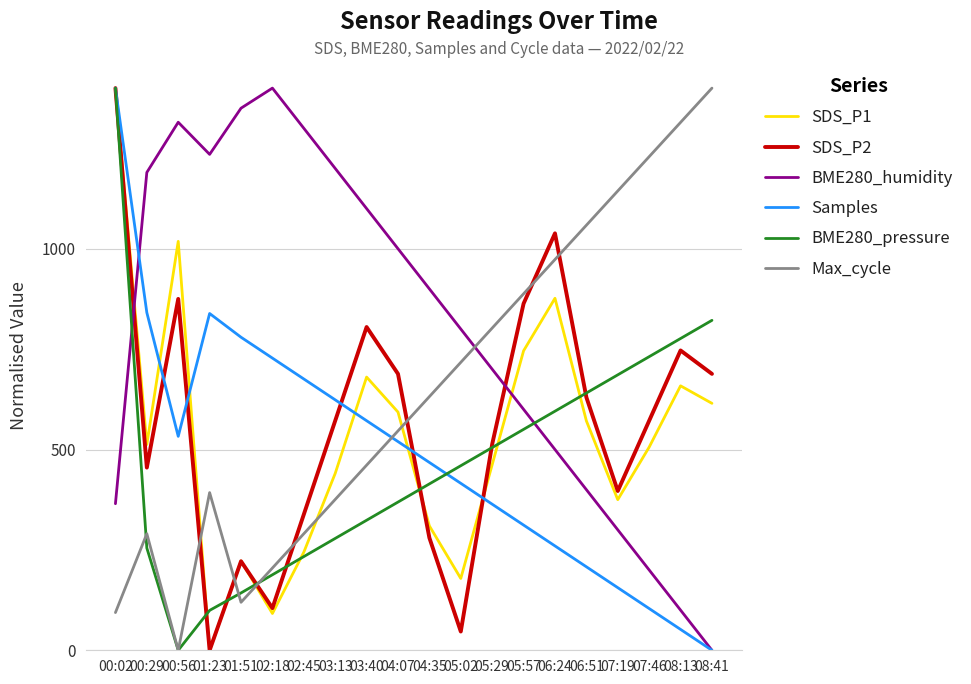

Which series has the largest total across all categories?

BME280_humidity